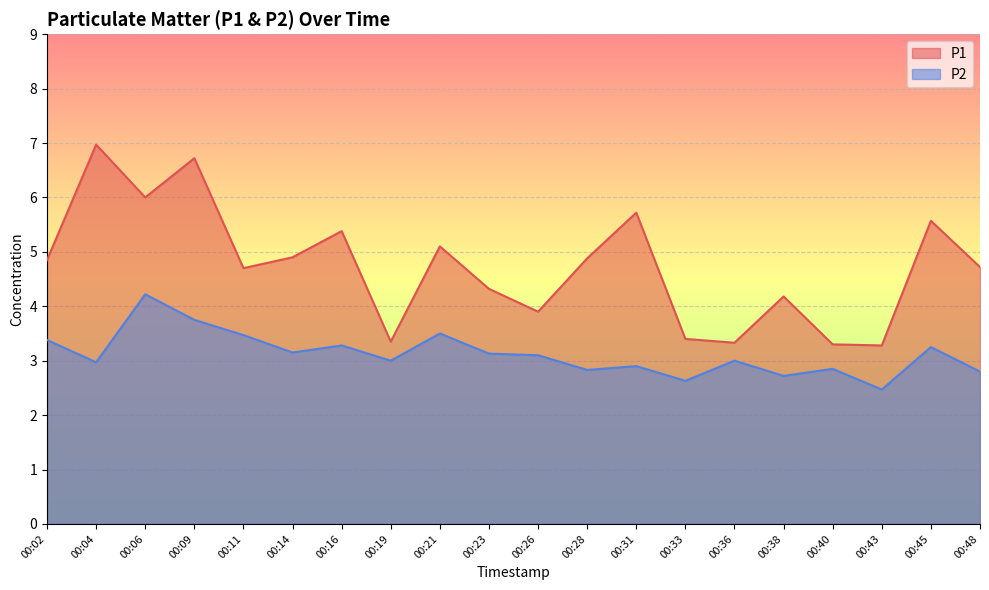

How many interior local valleys does the P1 series have?

6